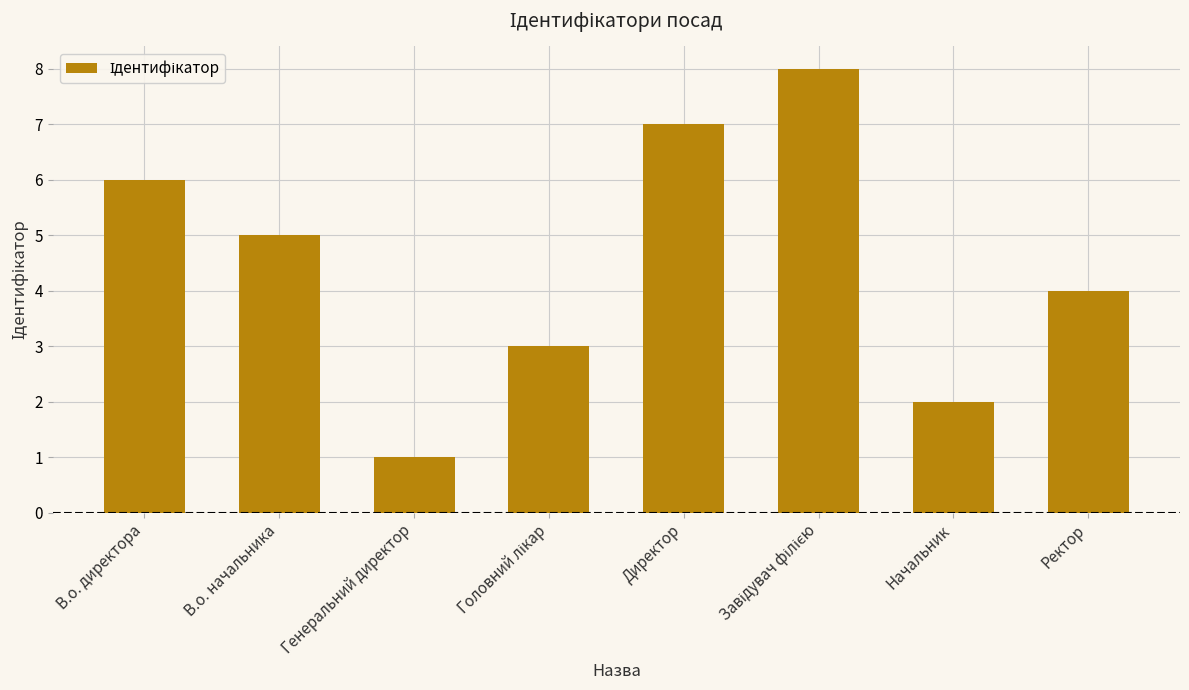

What is the change in value from Генеральний директор to Начальник?

+1